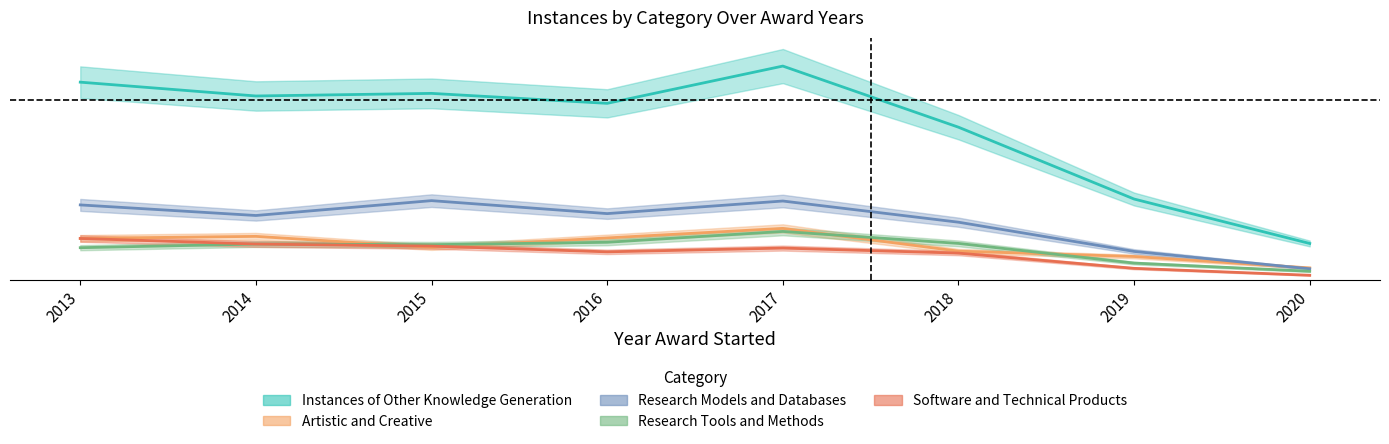

Which label corresponds to the smallest value in the chart?

2020